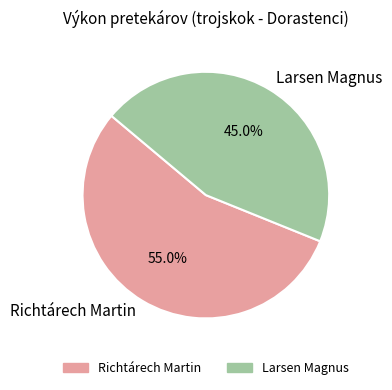

How many segments does this pie chart have?

2